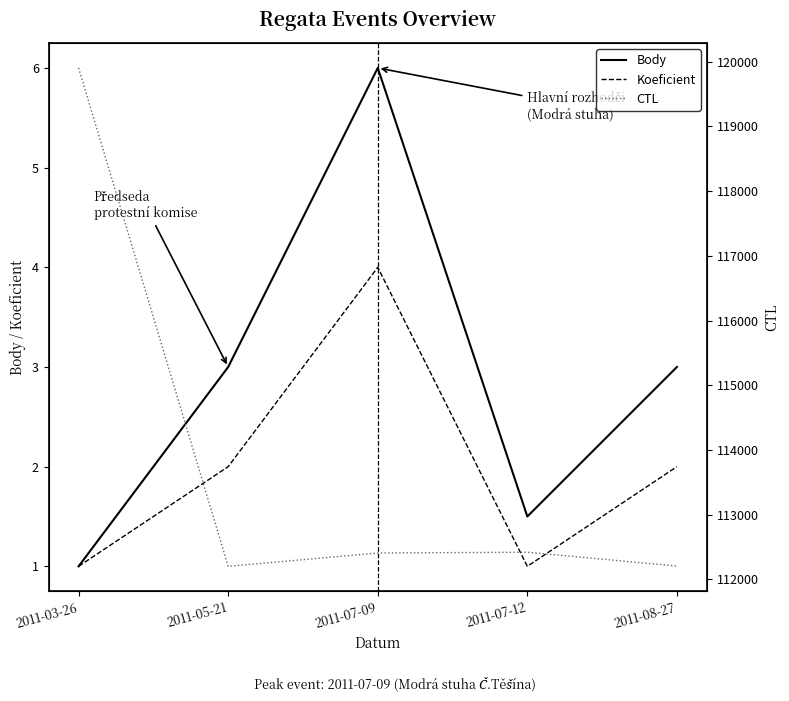

At which label is Koeficient closest to 2?

2011-05-21